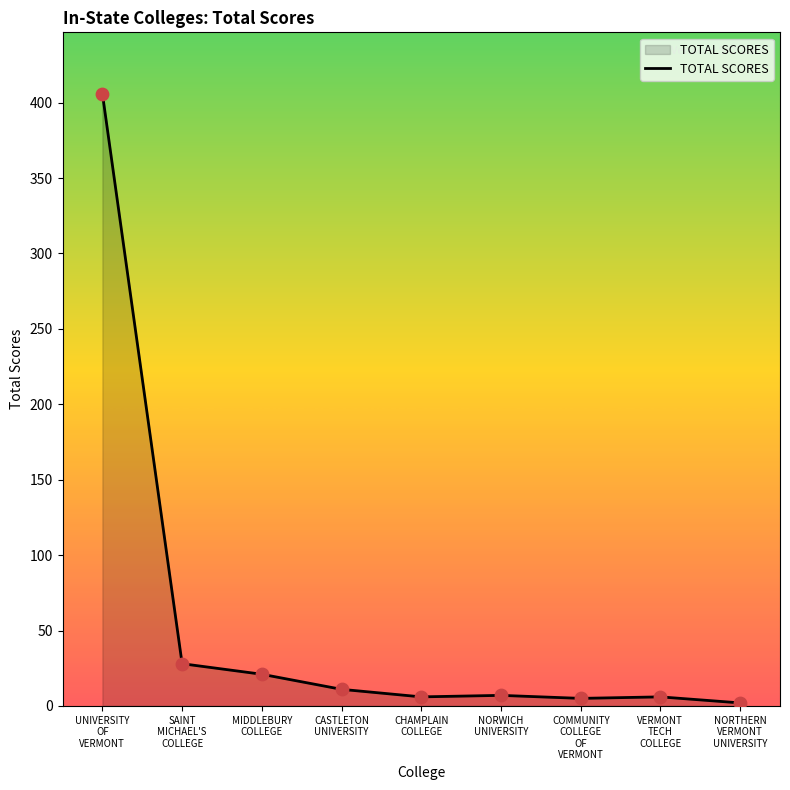

What is the ratio of the value at SAINT
MICHAEL'S
COLLEGE to the value at VERMONT
TECH
COLLEGE?

4.7